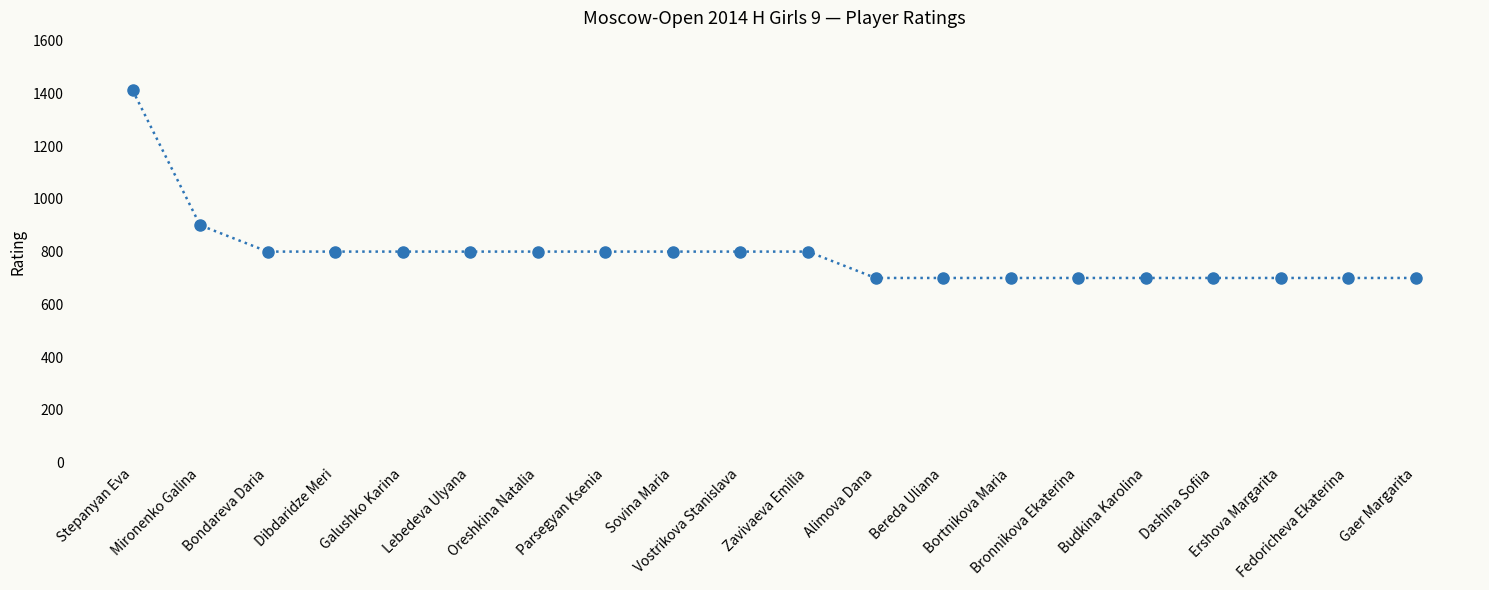

Between Dibdaridze Meri and Dashina Sofiia, which is larger?

Dibdaridze Meri